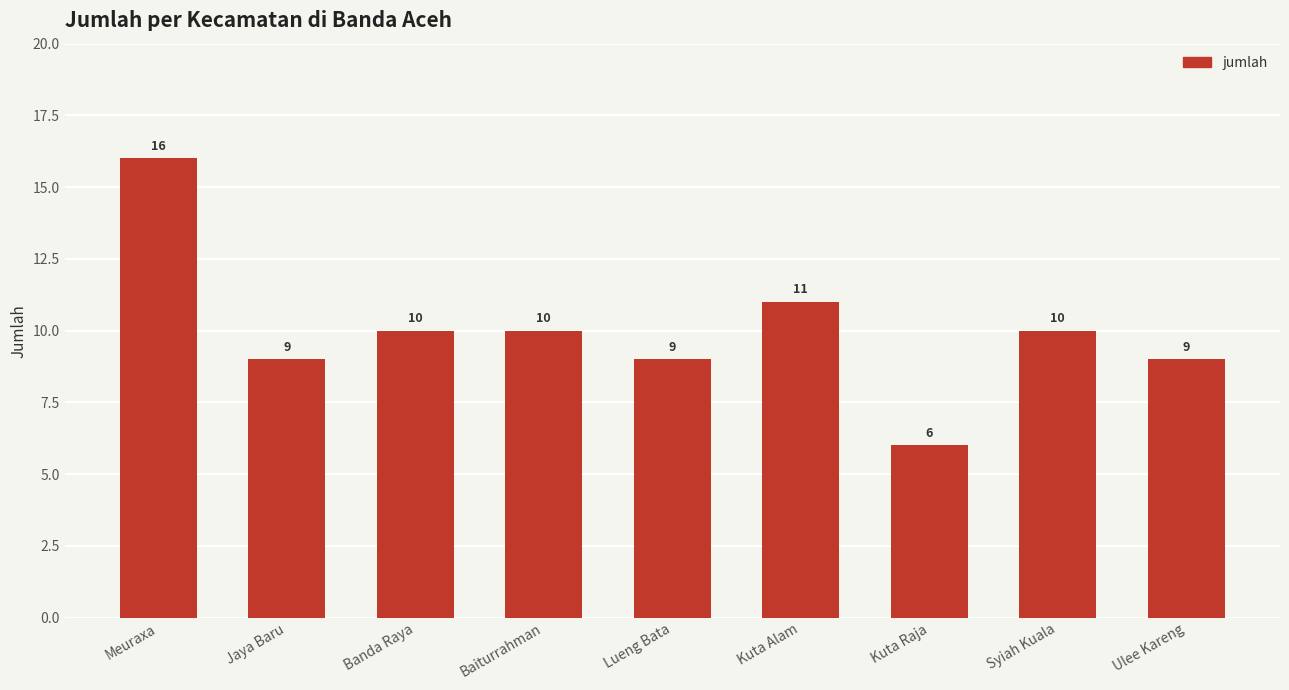

The chart shows a value of 16 at Meuraxa. True or false?

True